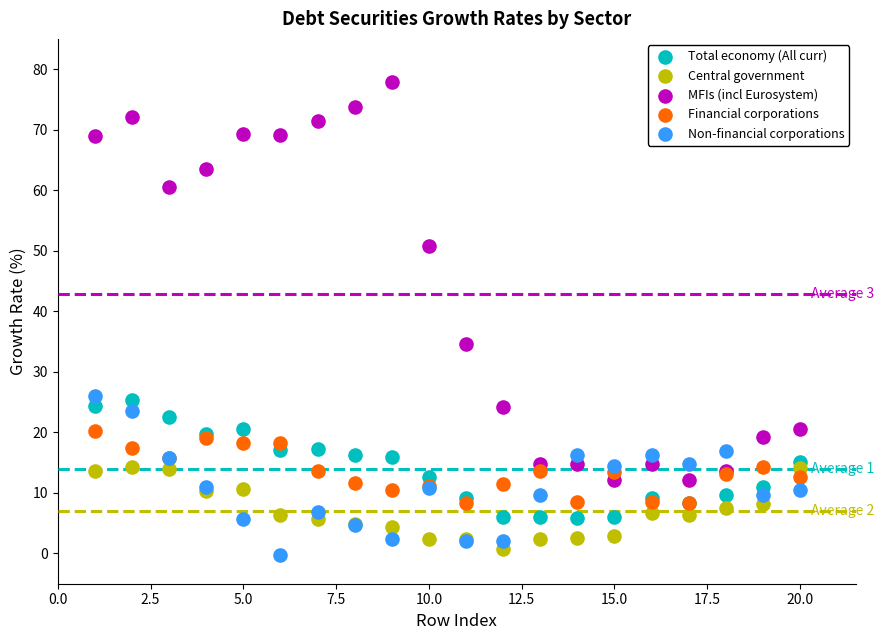

Which series has the largest Y range (max minus min)?

MFIs (incl Eurosystem)